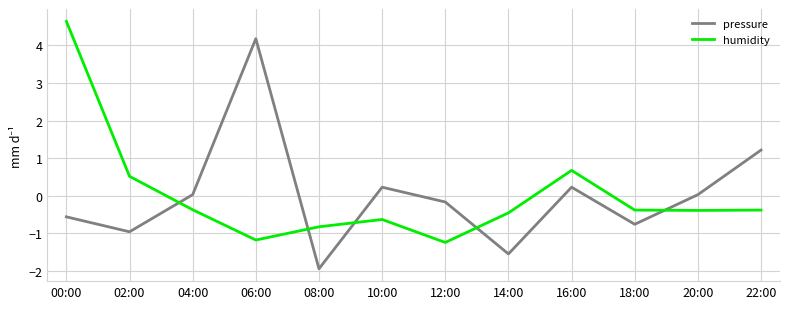

What are all the series names shown in the legend?

pressure, humidity